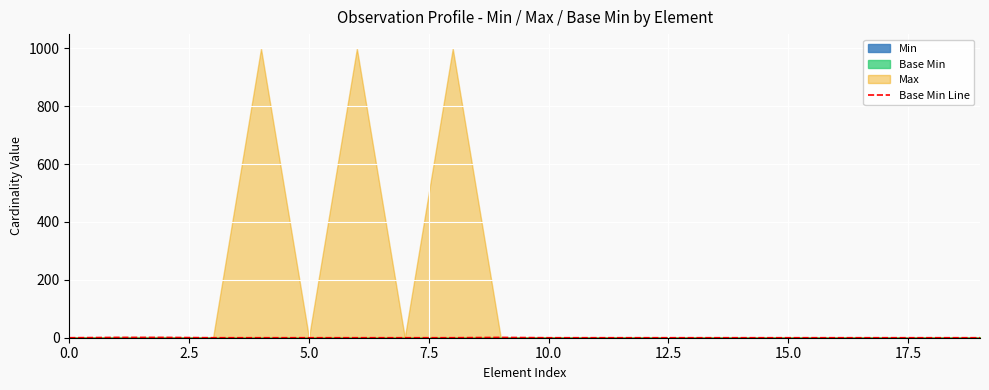

How many values are between 0 and 1?

20